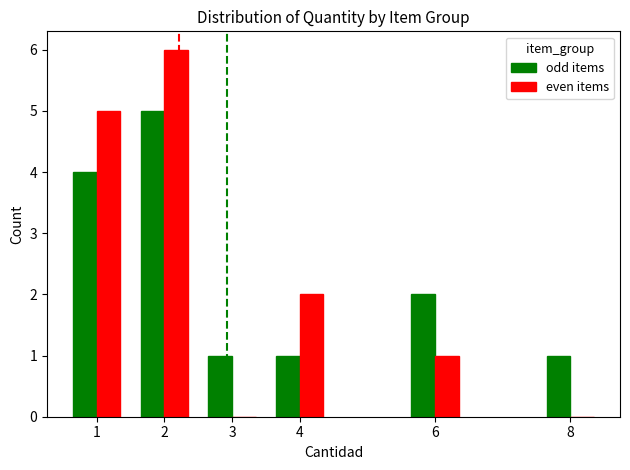

At which label is even items closest to 3?

4